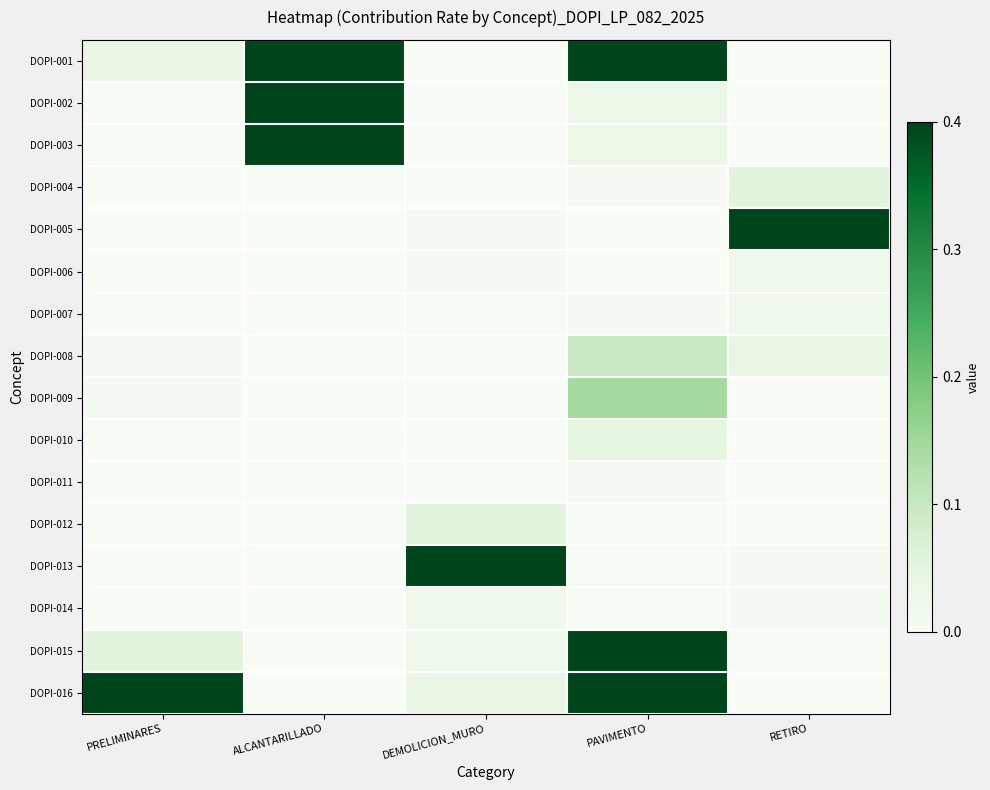

Rank the series at PAVIMENTO from highest to lowest value.

DOPI-015, DOPI-001, DOPI-016, DOPI-009, DOPI-008, DOPI-010, DOPI-002, DOPI-003, DOPI-011, DOPI-004, DOPI-007, DOPI-012, DOPI-013, DOPI-014, DOPI-005, DOPI-006